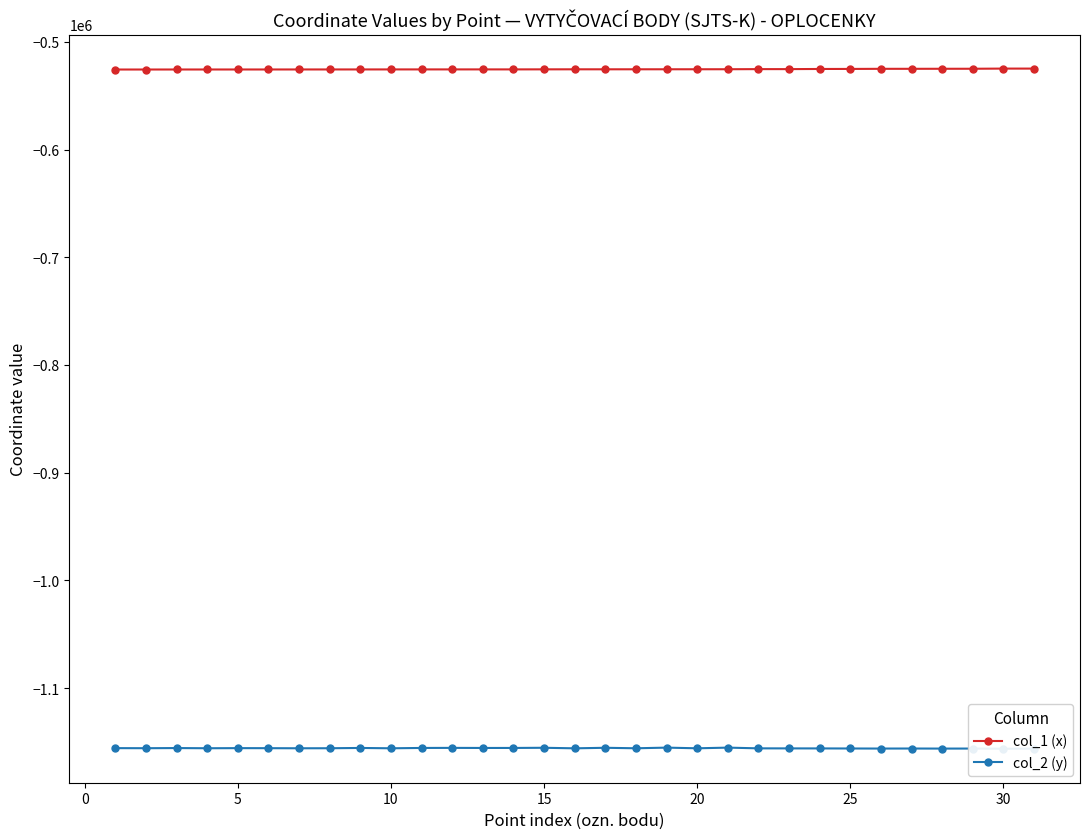

How many data points in col_1 (x) are less than -525546?

16